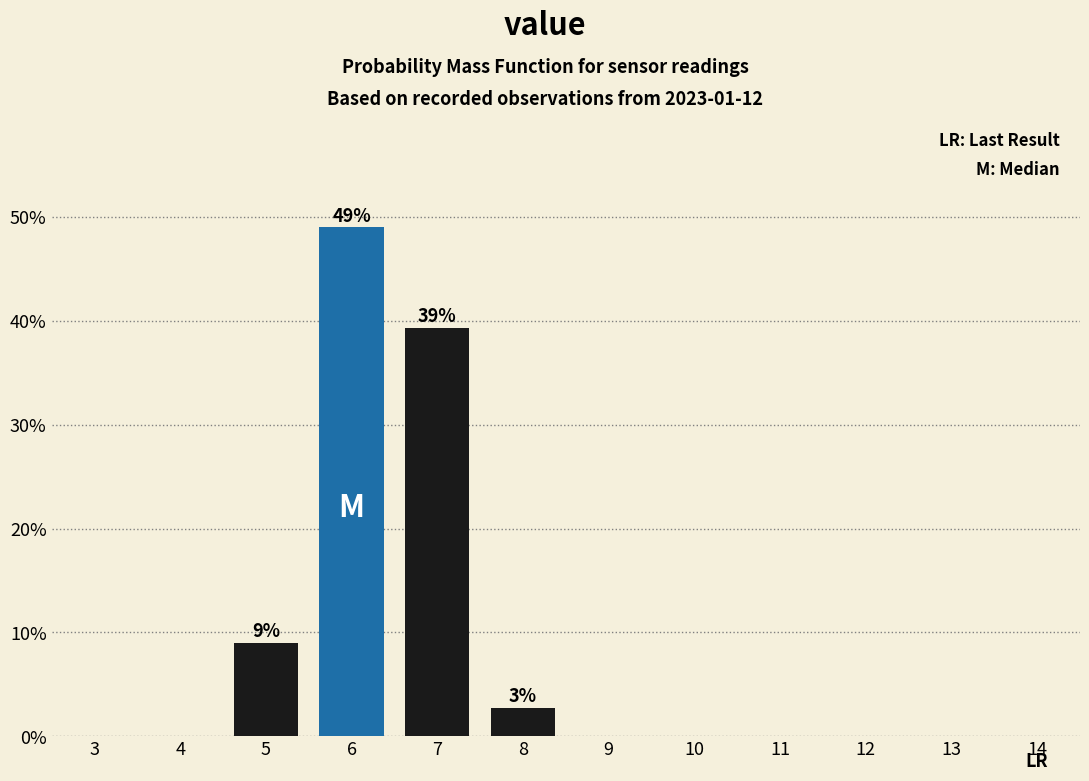

Are the bars horizontal?

No